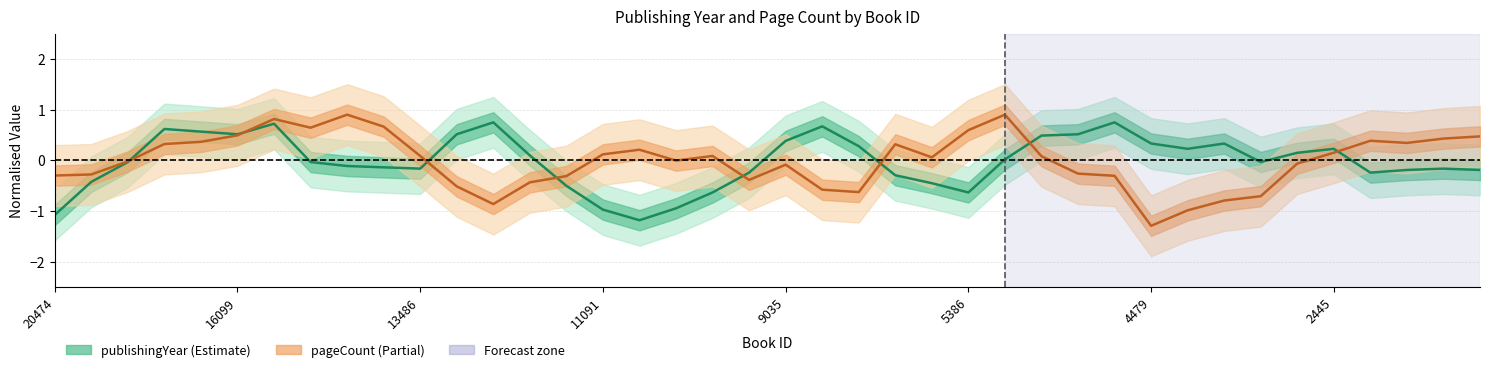

Between 9035 and 27, which series saw the biggest shift?

pageCount